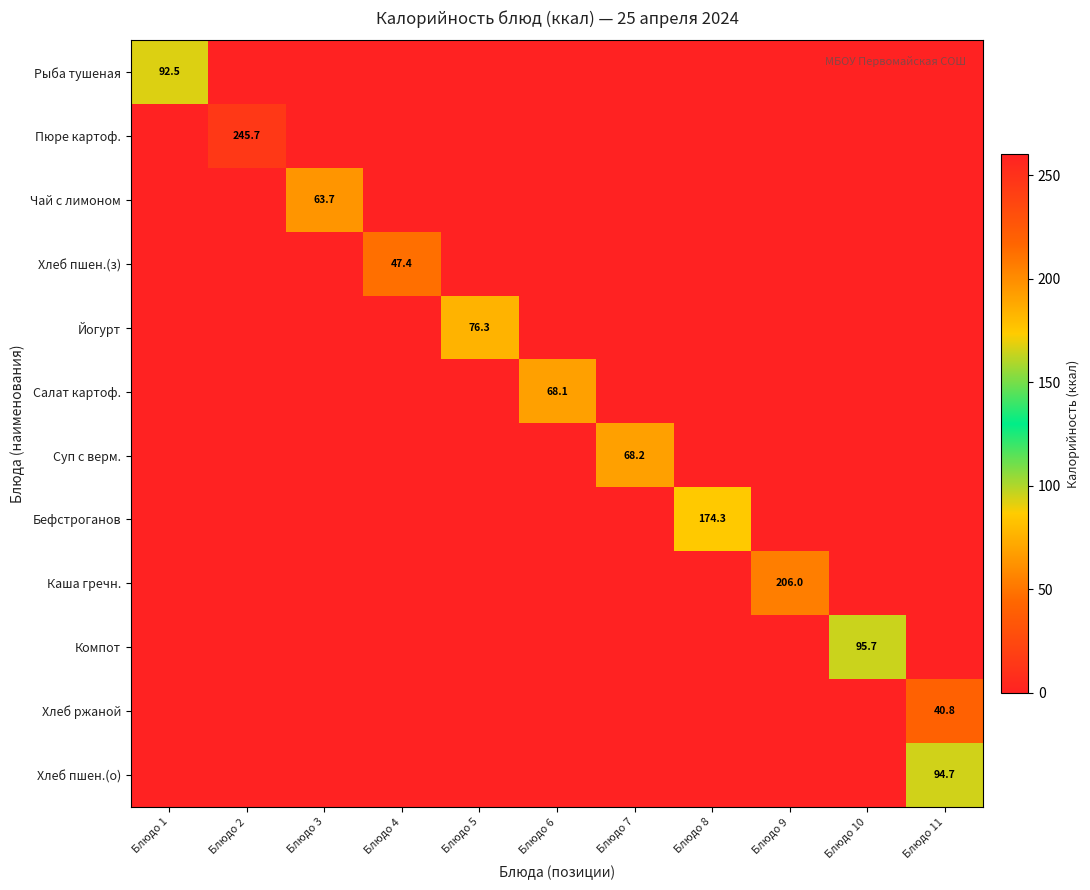

Which label corresponds to the largest value in the chart?

Блюдо 2